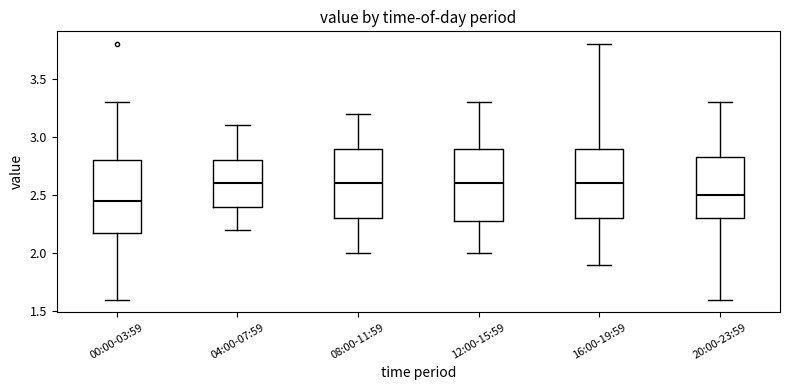

Where is the upper edge of the box for 00:00-03:59 on the y-axis? The values are not printed on the chart, so give them approximately, as read against the axis.

2.80